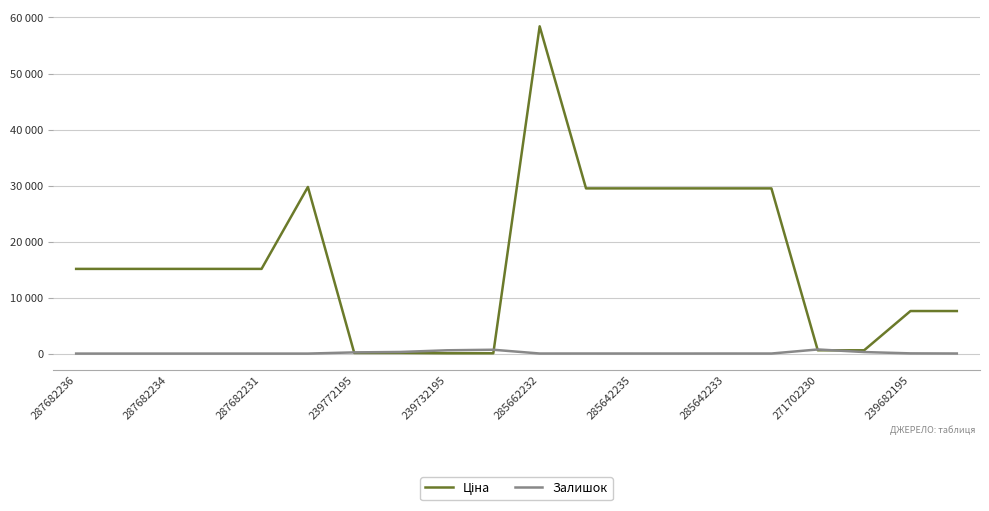

Is this an area chart (filled region under the line)?

No